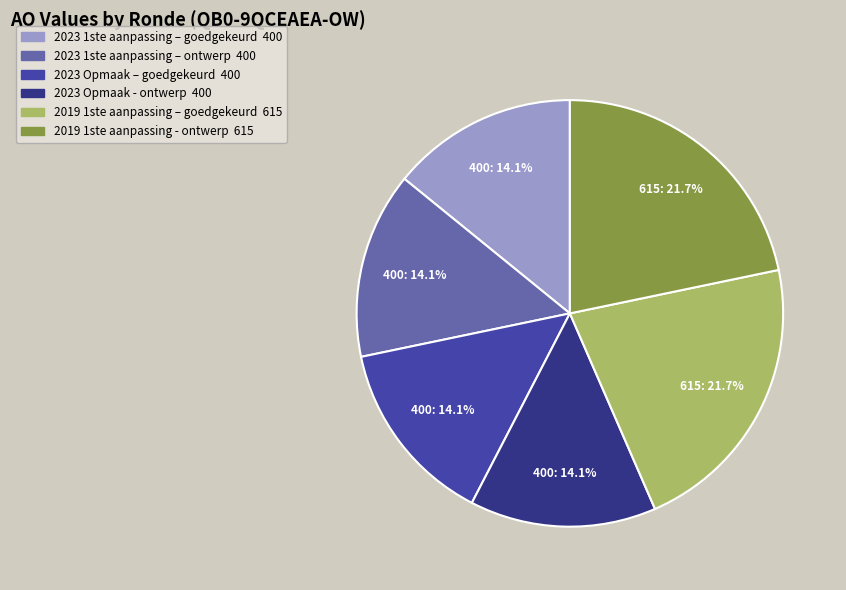

Approximately how many times larger is the value at 2019 1ste aanpassing - ontwerp compared to 2023 Opmaak - ontwerp?

1.5